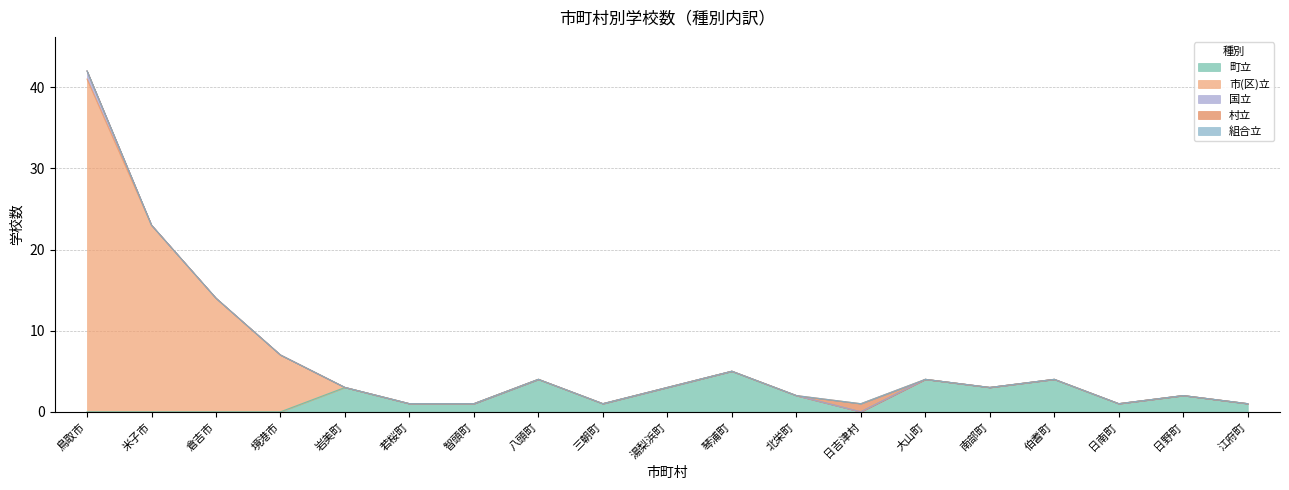

True or false: 国立 and 村立 cross at least once.

False